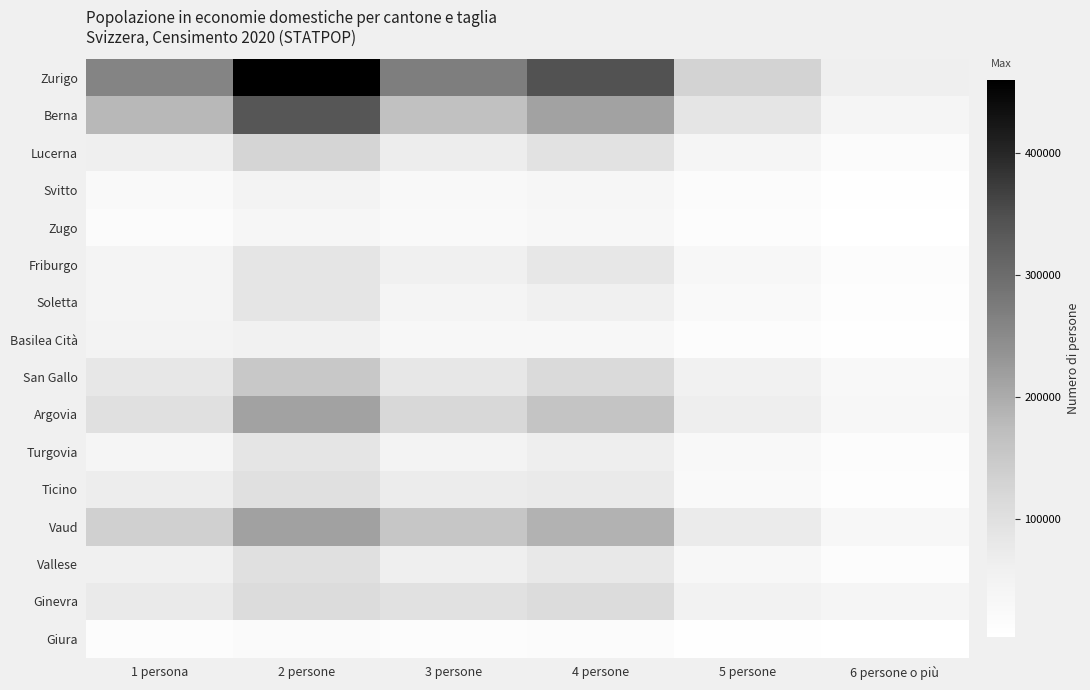

What is the spread (max minus min) of values at 6 persone o più?

58342